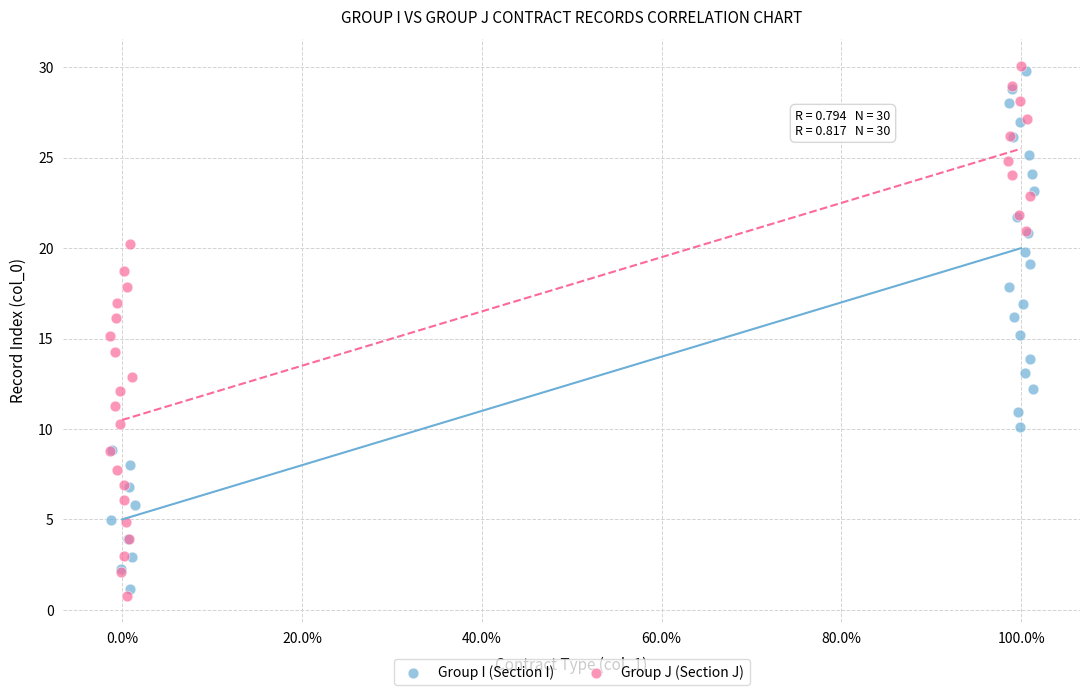

Which series has the widest spread of Y values?

Group J (Section J)